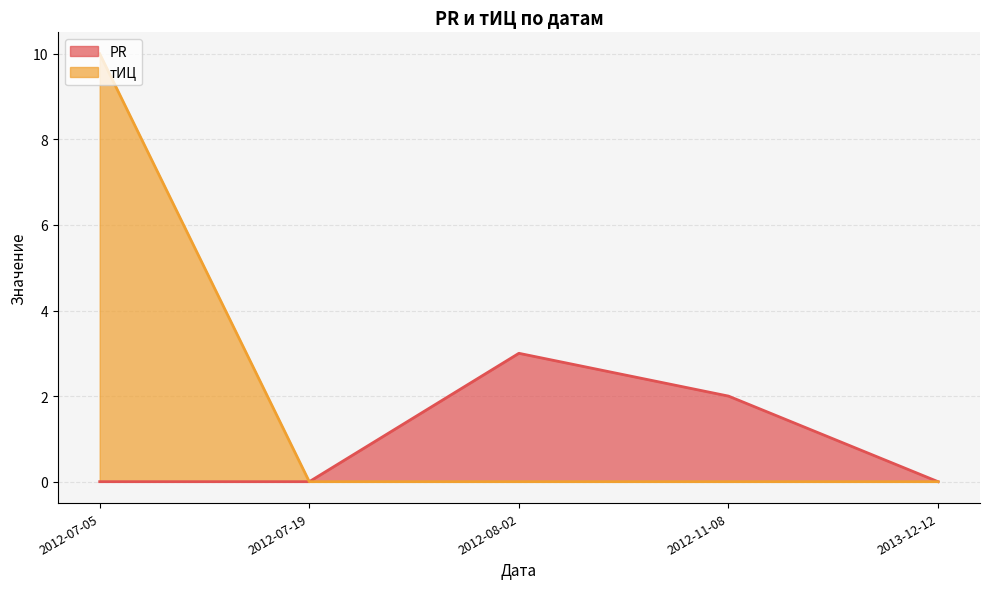

How many lines are shown in the chart?

2